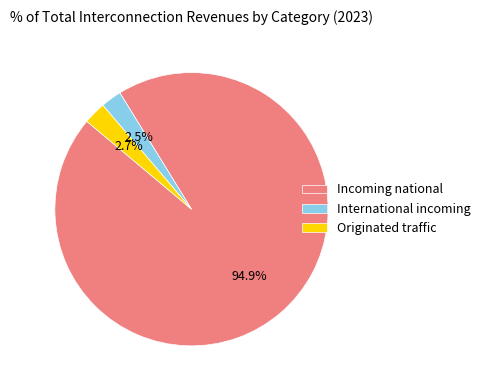

To the nearest percent, what is the average slice percentage?

33%